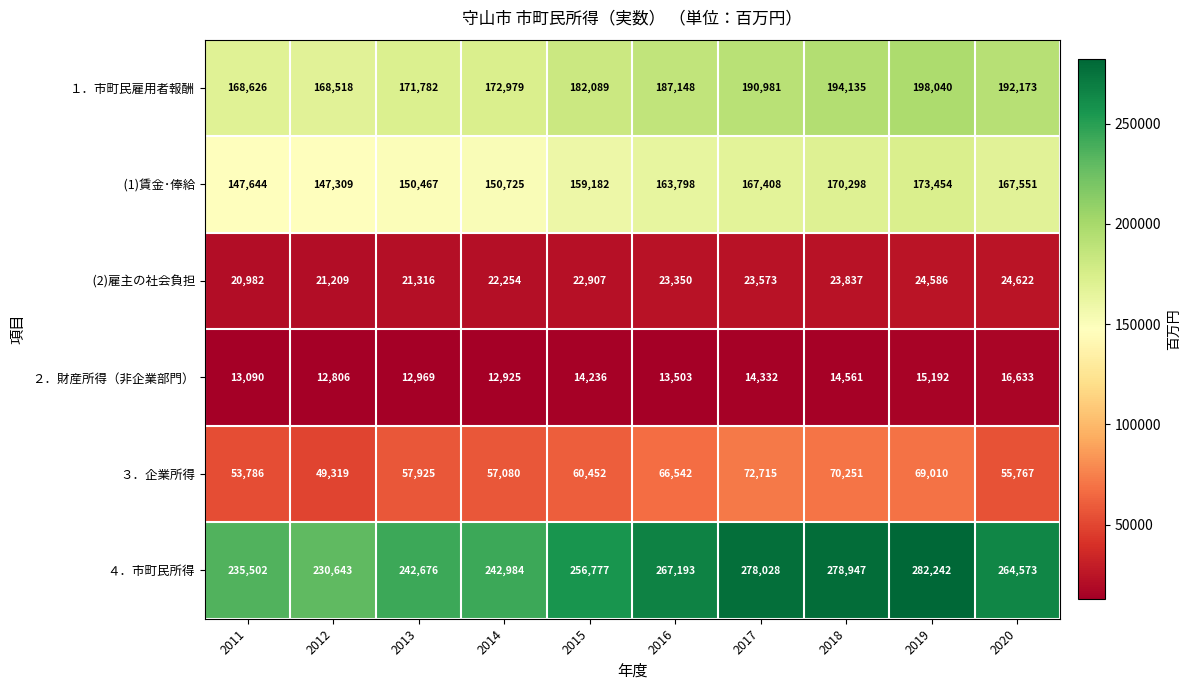

Count the number of categories in the chart.

10